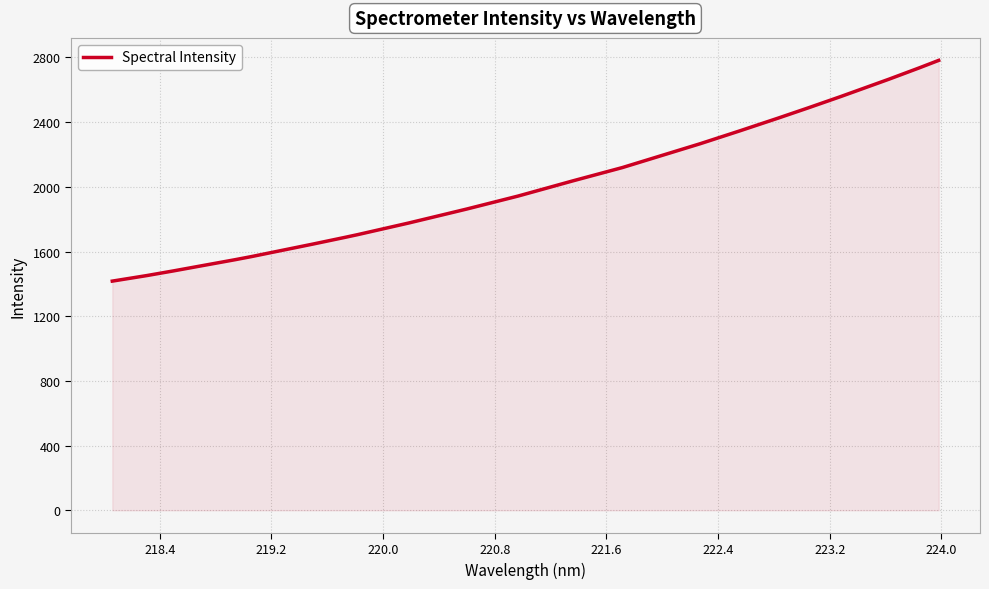

What is the maximum value shown in the chart?

2781.6